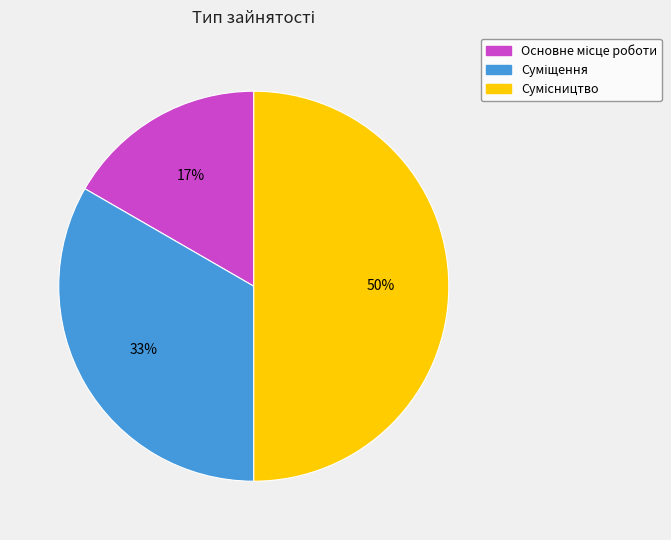

To the nearest percent, what is the difference between the largest and smallest slice percentages?

33%